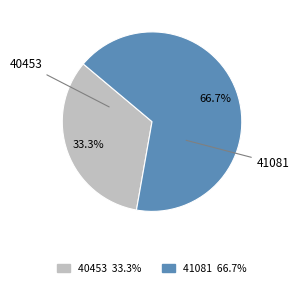

Count the number of slices in the pie.

2